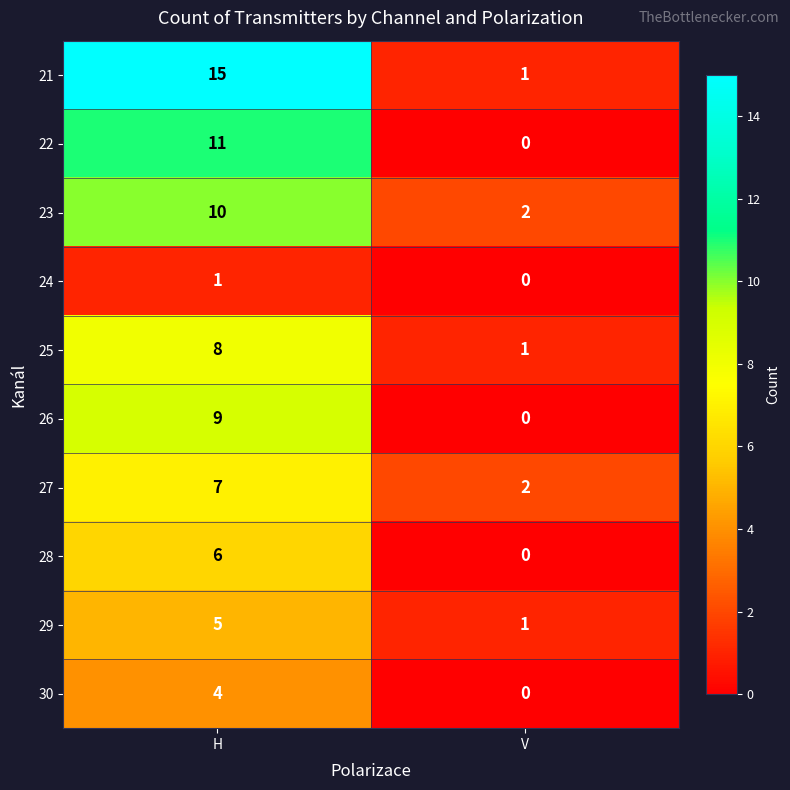

The value of 28 at V is 0. True or false?

True